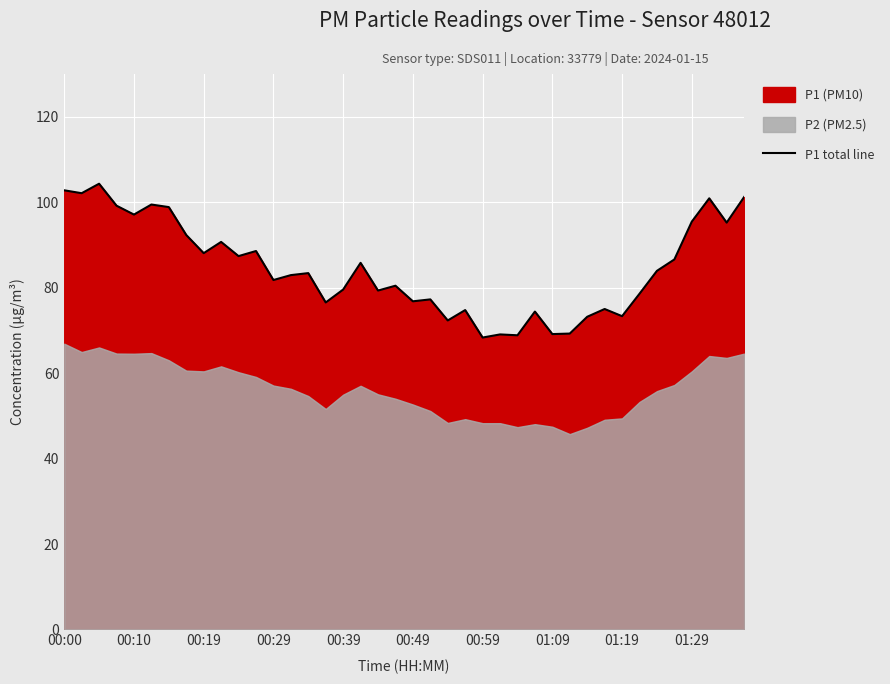

What is the highest value of the P1 total line series?

104.3